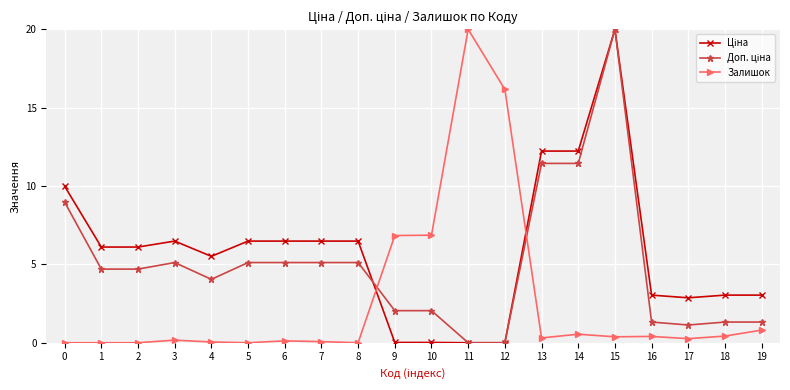

True or false: Залишок has a value of 0.0 at 5.

True